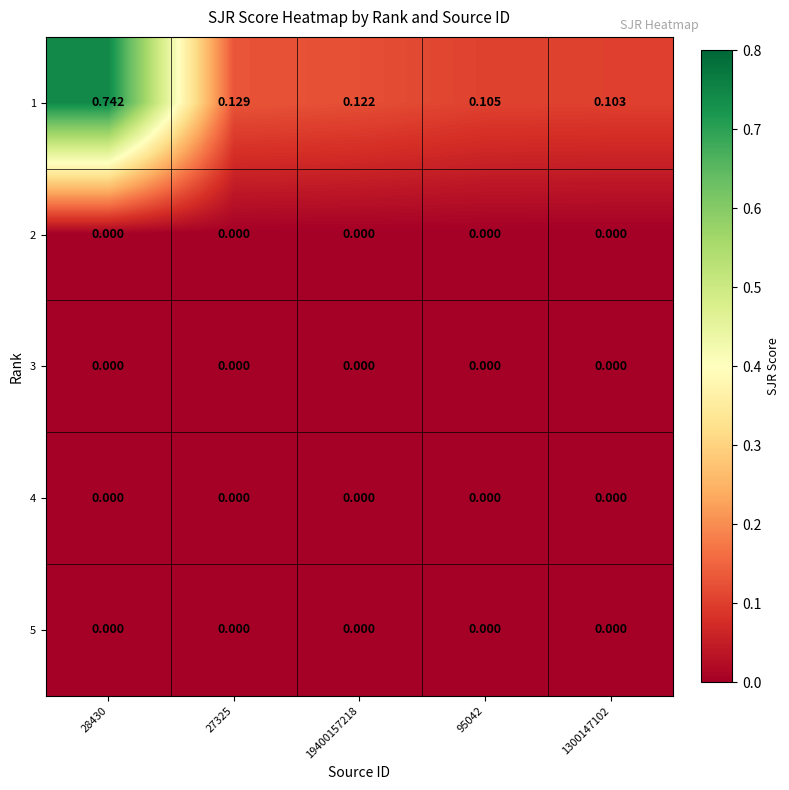

How many categories are shown in the chart?

5